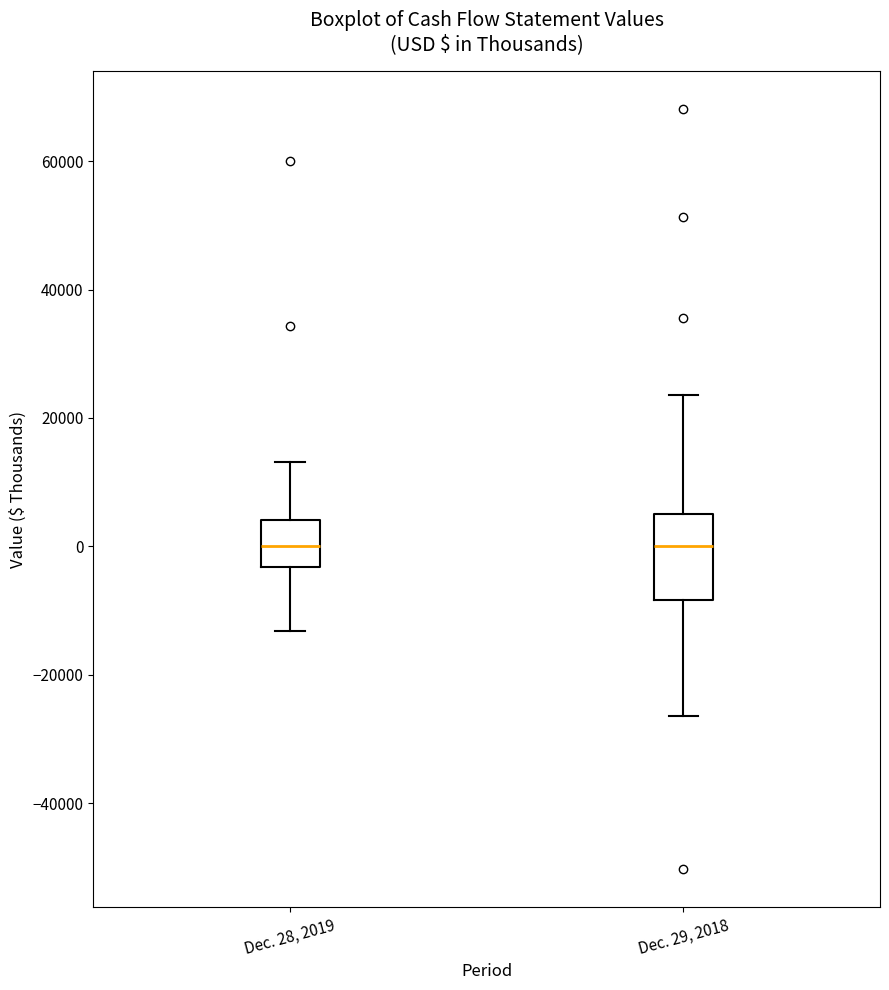

Where is the upper edge of the box for Dec. 29, 2018 on the y-axis? The values are not printed on the chart, so give them approximately, as read against the axis.

6000